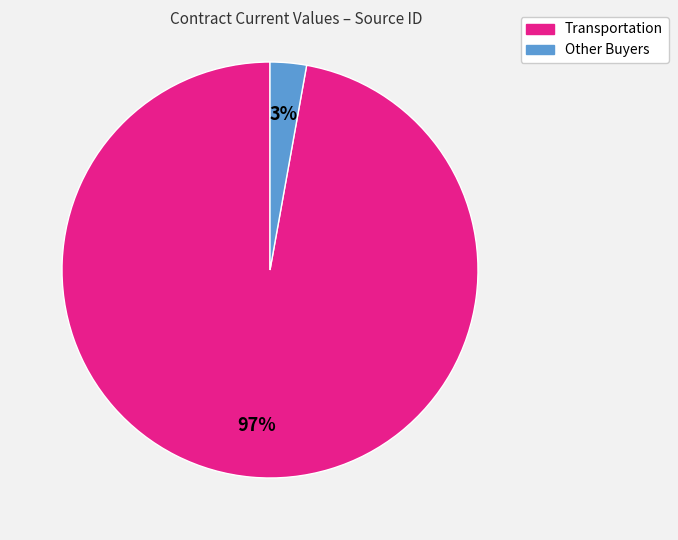

Does any single category account for the majority?

Yes